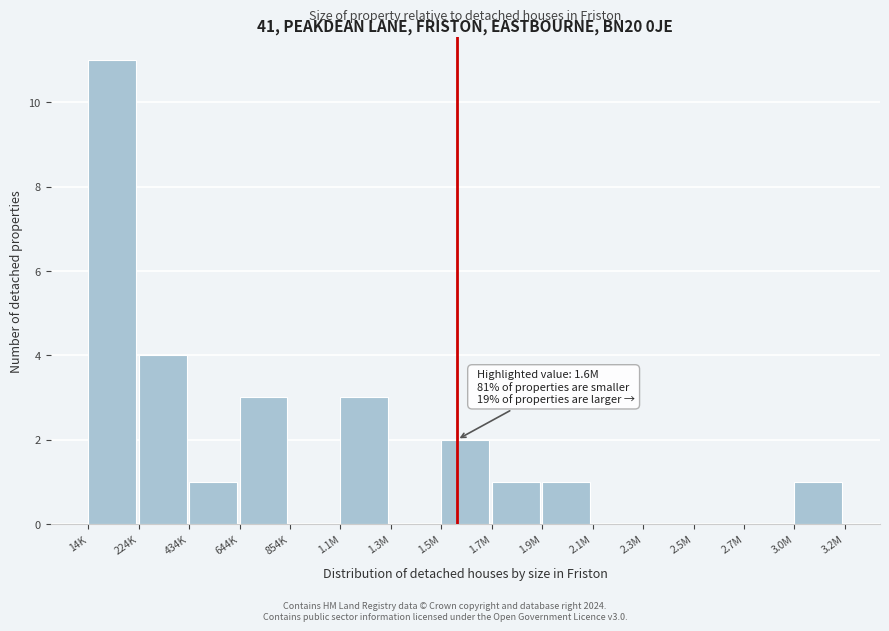

Reading left to right, transcribe all the data shown in this chart.

14K=11	224K=4	434K=1	644K=3	854K=0	1.1M=3	1.3M=0	1.5M=2	1.7M=1	1.9M=1	2.1M=0	2.3M=0	2.5M=0	2.7M=0	3.0M=1